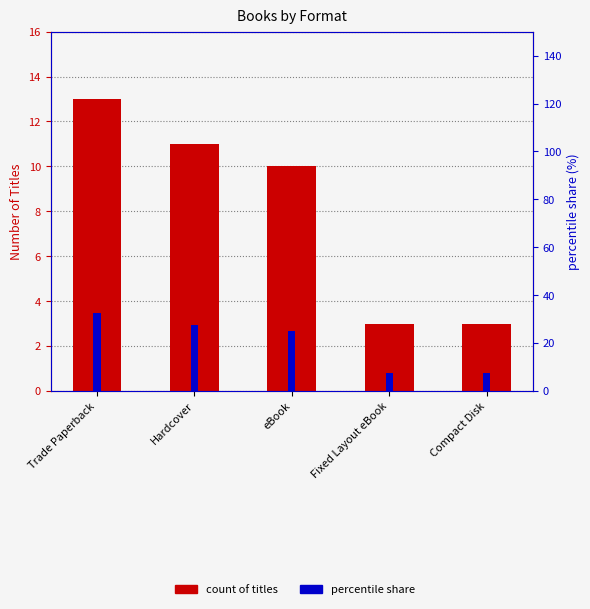

What is the total value across all series at Trade Paperback?

45.5